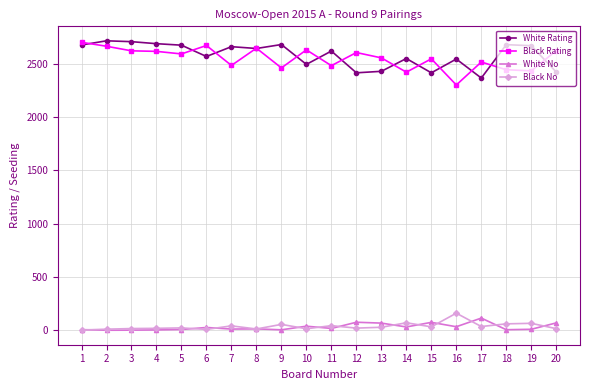

True or false: Black Rating has more than 0 points higher than both neighbors.

True